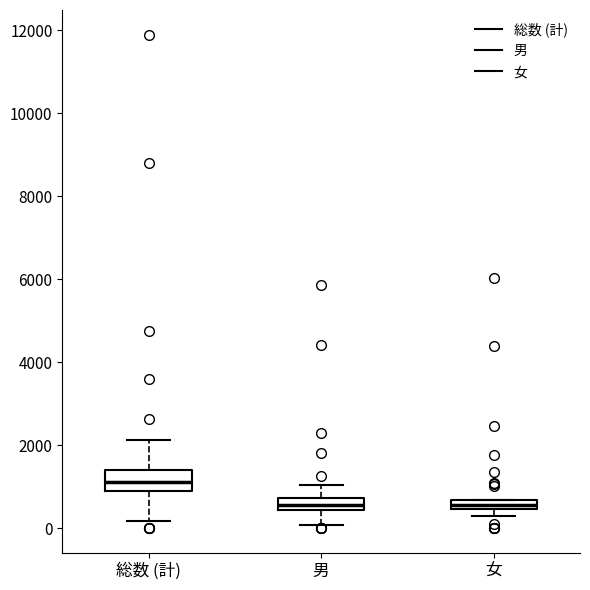

Which box is the tallest, from its lower edge to its upper edge?

総数 (計)